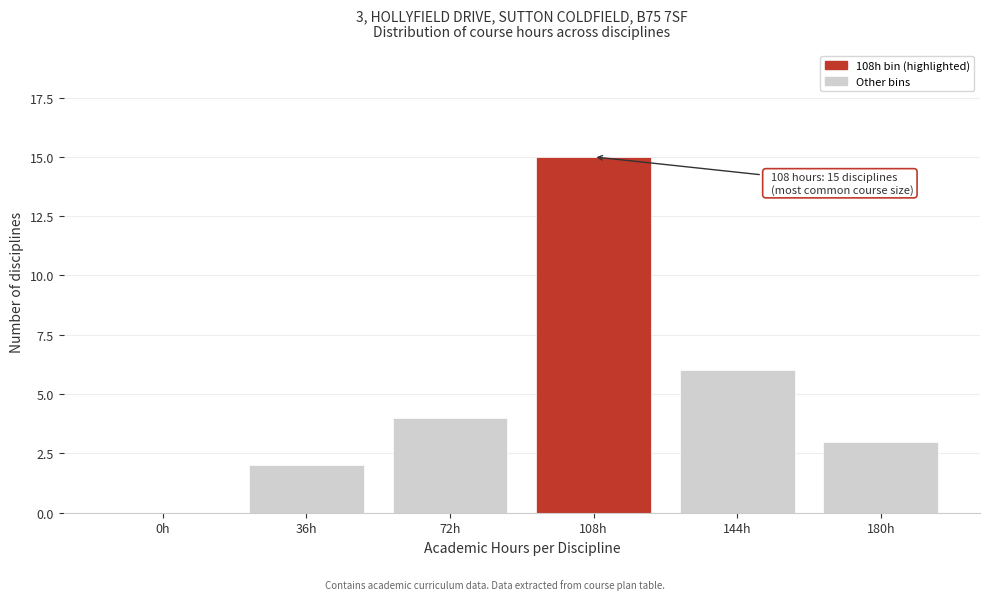

Reading right to left, transcribe all the data shown in this chart.

180h=3	144h=6	108h=15	72h=4	36h=2	0h=0